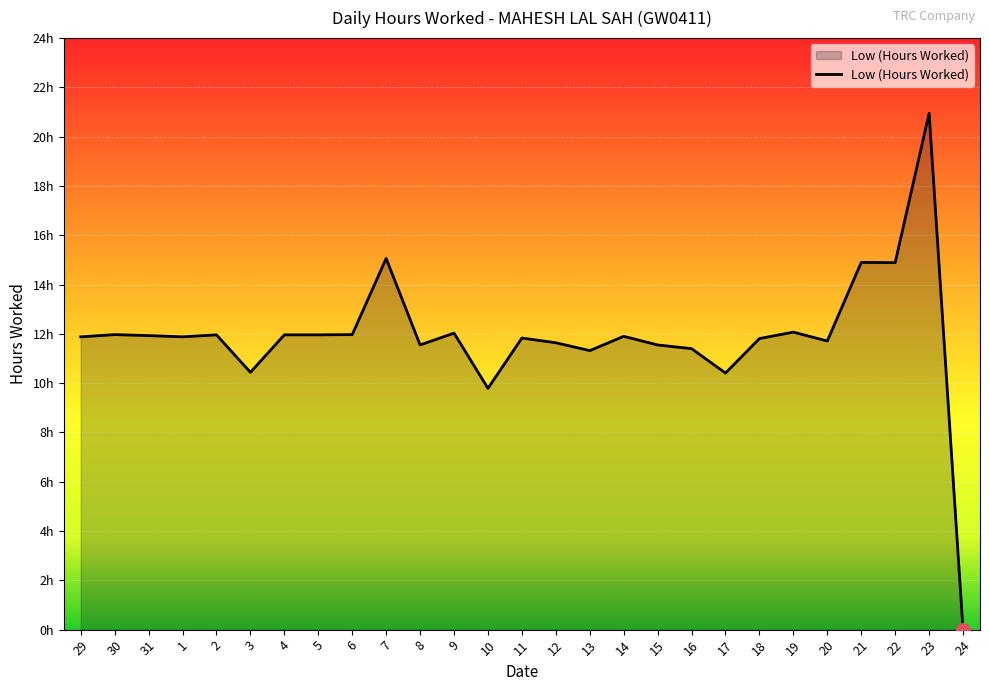

What is the average value?

11.9